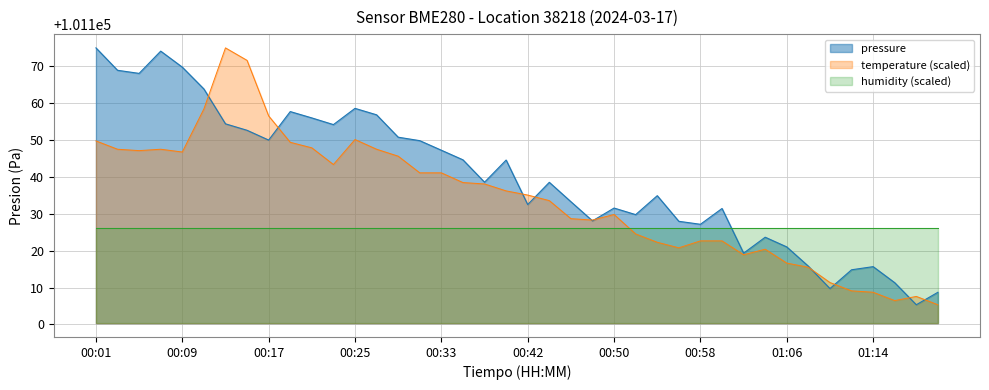

True or false: temperature (scaled) and humidity (scaled) cross at least once.

True